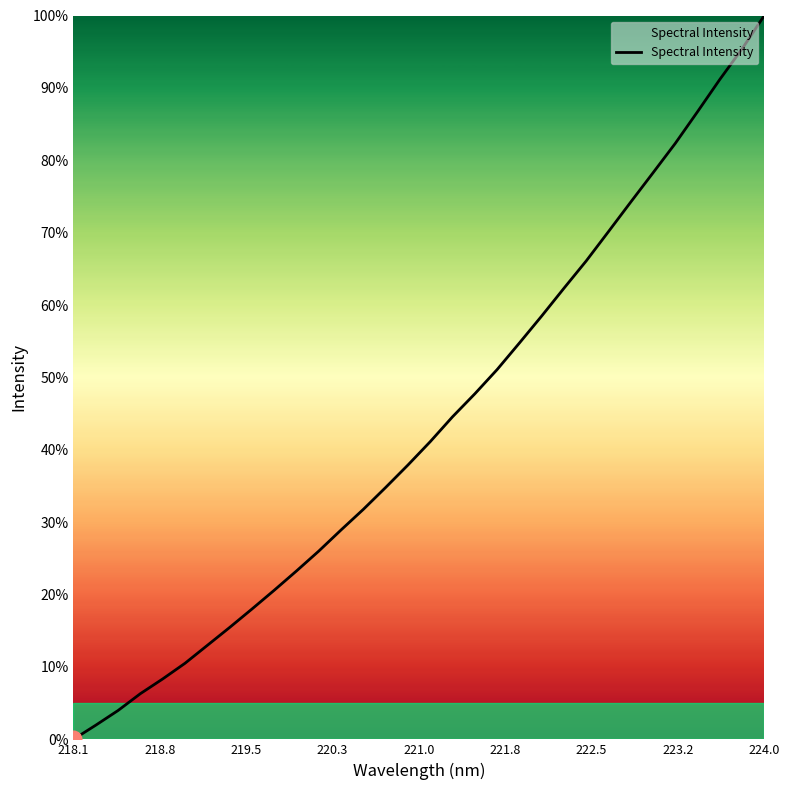

What is the difference between the second highest and minimum values?

95.4